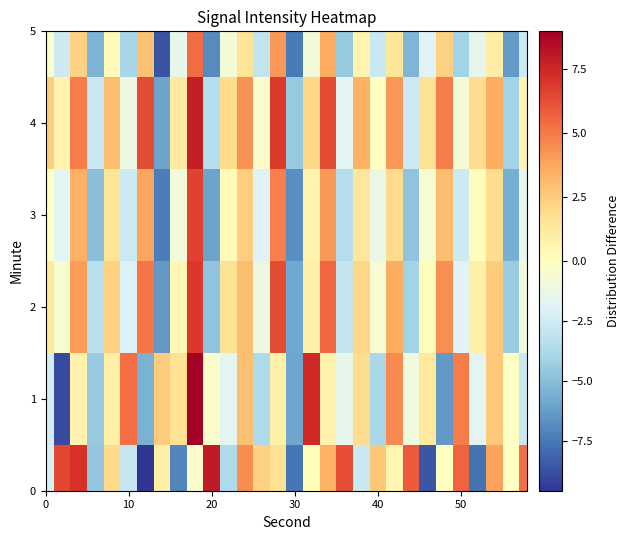

Which series has the largest total across all categories?

4